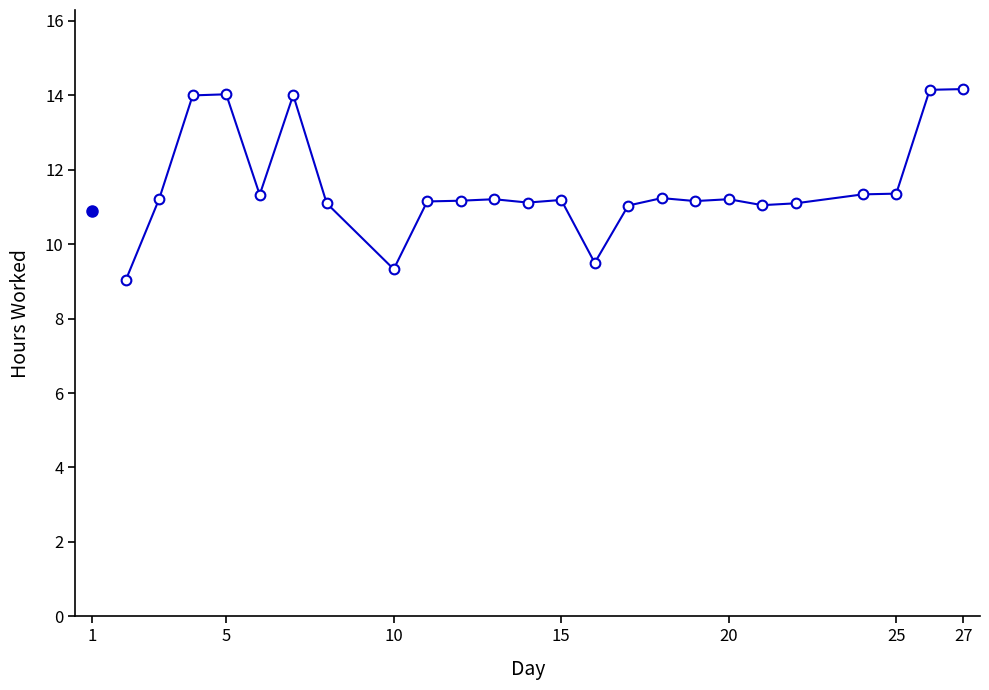

True or false: there are more than 2 points higher than both neighbors.

True